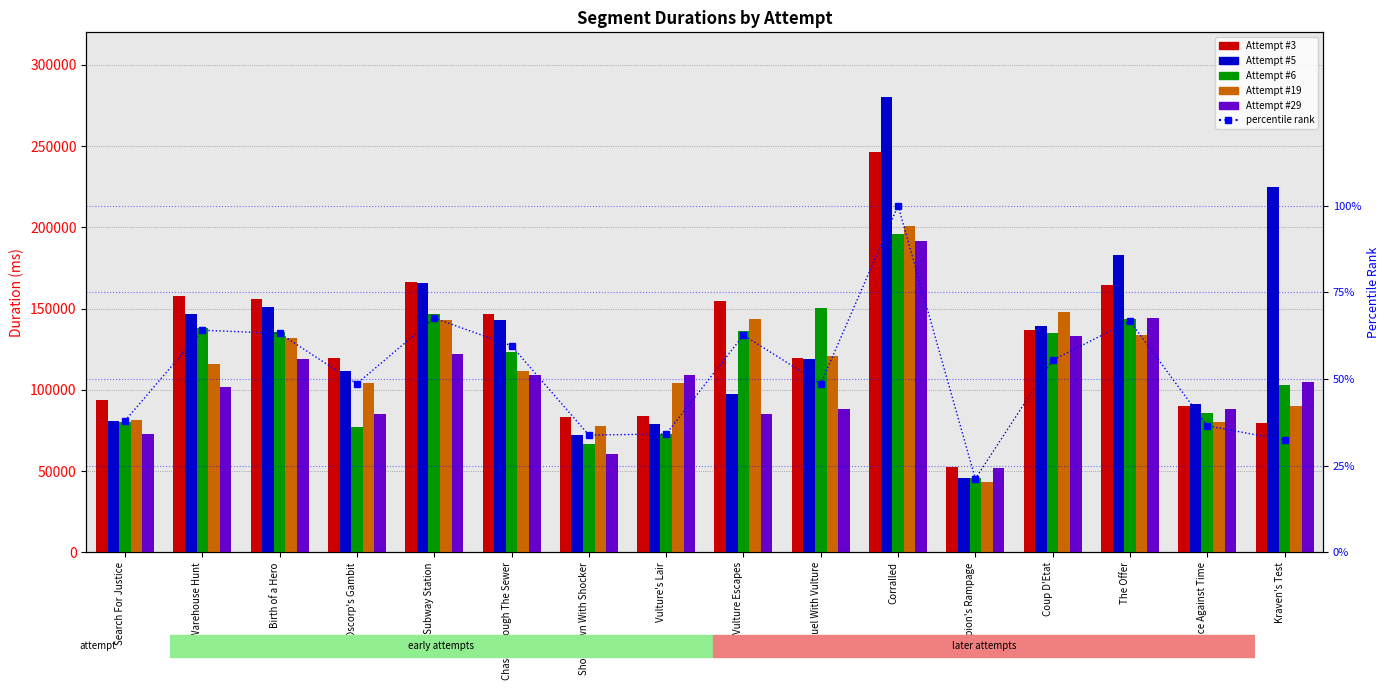

The value of Attempt #29 at Corralled is 316291.9. True or false?

False